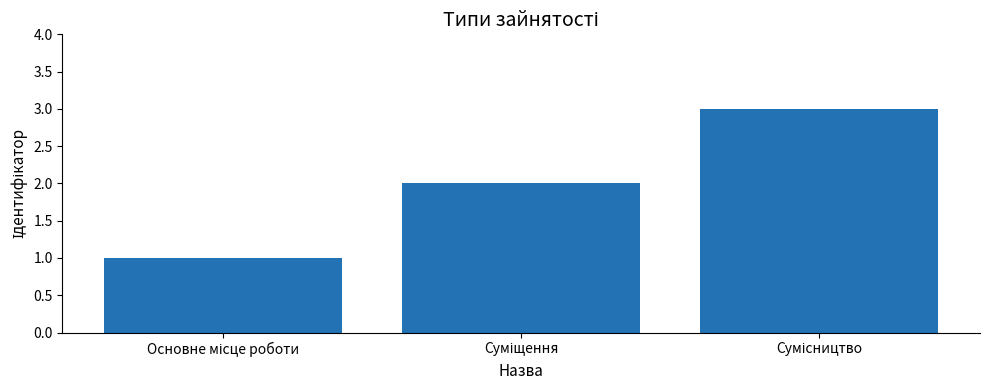

What is the greatest value displayed?

3